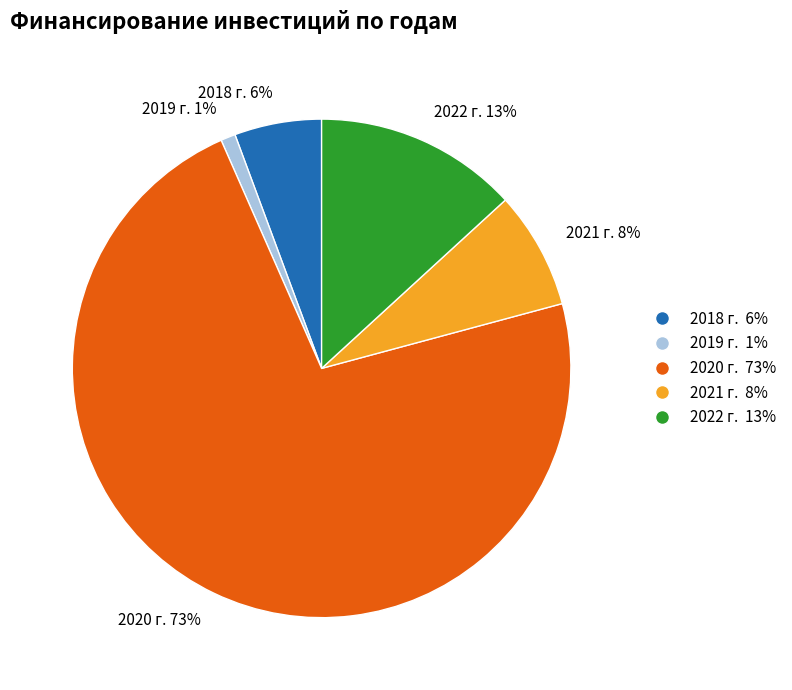

To the nearest percent, what is the average slice percentage?

20%